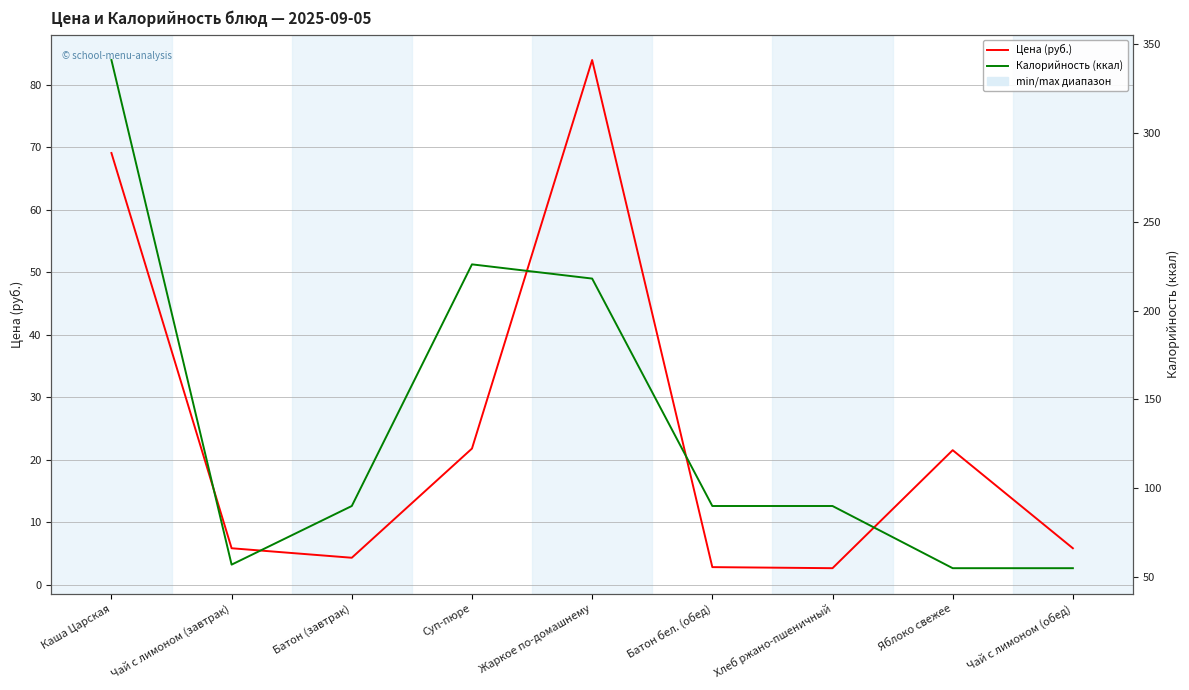

Is it true that Цена (руб.) equals 21.6 at Яблоко свежее?

True